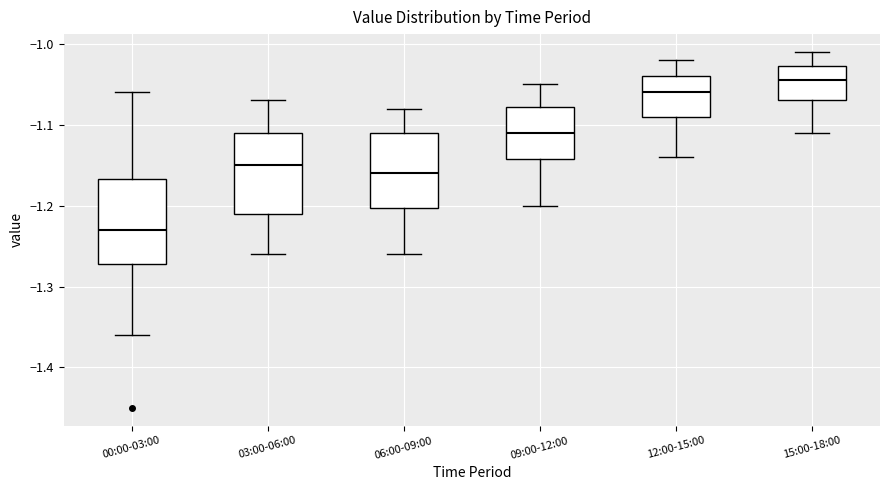

Reading left to right, read every box against the y-axis: the position of its median line, the range the box covers, and the ends of its whiskers. The values are not printed on the chart, so give them approximately, as read against the axis.

00:00-03:00: median -1.23, box -1.27 to -1.17, whiskers -1.36 to -1.06
03:00-06:00: median -1.15, box -1.21 to -1.11, whiskers -1.26 to -1.07
06:00-09:00: median -1.16, box -1.20 to -1.11, whiskers -1.26 to -1.08
09:00-12:00: median -1.11, box -1.14 to -1.08, whiskers -1.20 to -1.05
12:00-15:00: median -1.06, box -1.09 to -1.04, whiskers -1.14 to -1.02
15:00-18:00: median -1.04, box -1.07 to -1.03, whiskers -1.11 to -1.01